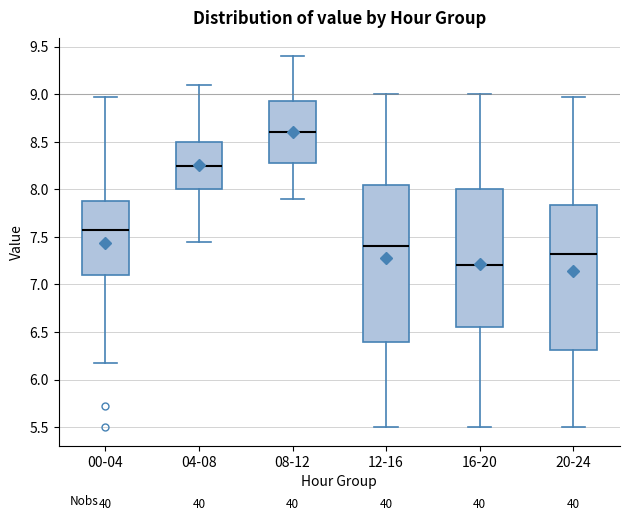

Reading left to right, transcribe this box plot: for each box, give where its median line is, the range the box spans, and where its two whiskers end, as read against the y-axis. The values are not printed on the chart, so give them approximately, as read against the axis.

00-04: median 7.60, box 7.10 to 7.90, whiskers 6.15 to 8.95
04-08: median 8.25, box 8.00 to 8.50, whiskers 7.45 to 9.10
08-12: median 8.60, box 8.30 to 8.95, whiskers 7.90 to 9.40
12-16: median 7.40, box 6.40 to 8.05, whiskers 5.50 to 9.00
16-20: median 7.20, box 6.55 to 8.00, whiskers 5.50 to 9.00
20-24: median 7.30, box 6.30 to 7.85, whiskers 5.50 to 8.95